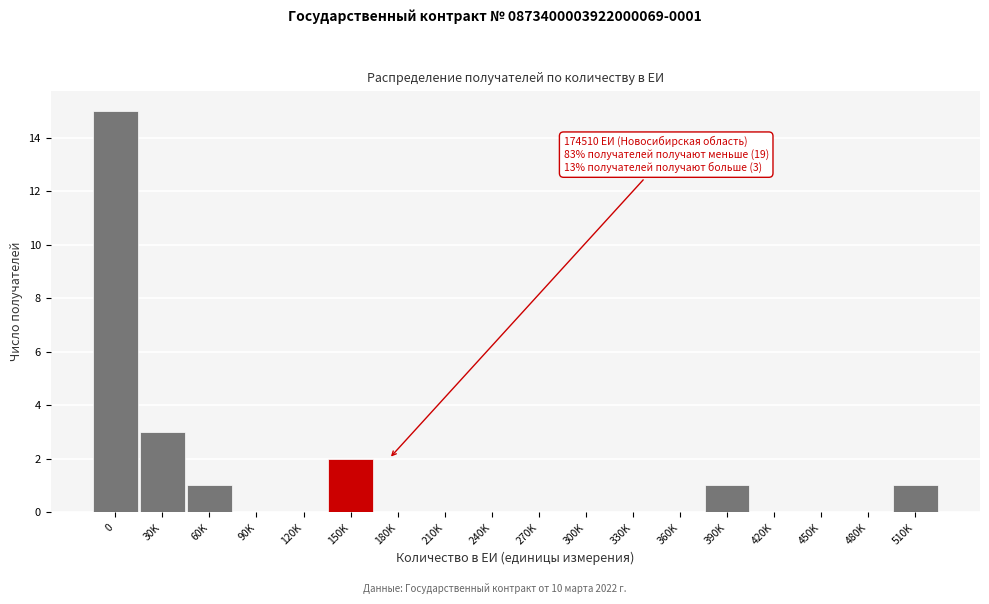

Reading left to right, what are all the values shown in this chart?

0=15	30K=3	60K=1	90K=0	120K=0	150K=2	180K=0	210K=0	240K=0	270K=0	300K=0	330K=0	360K=0	390K=1	420K=0	450K=0	480K=0	510K=1